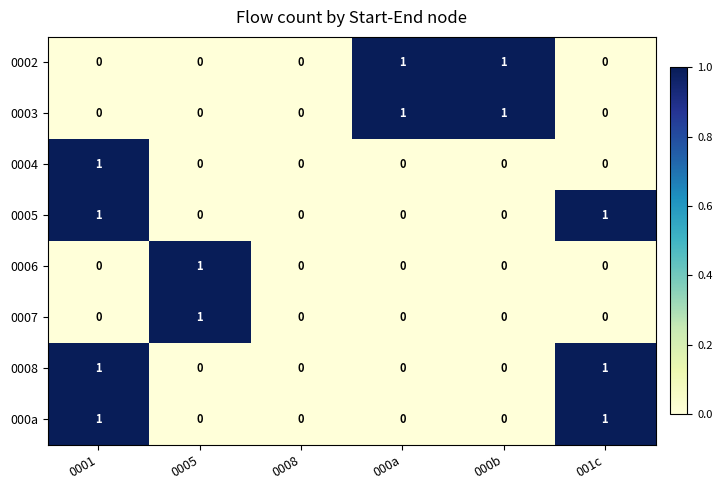

Count the 0005 values in the range 0 to 1.

6